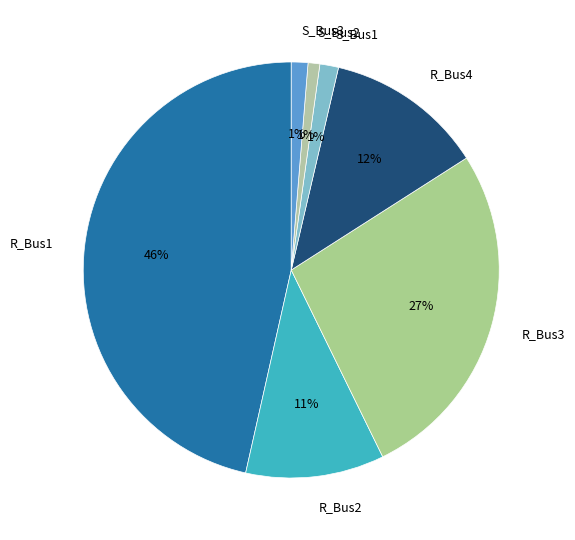

How many slices are in this pie chart?

7